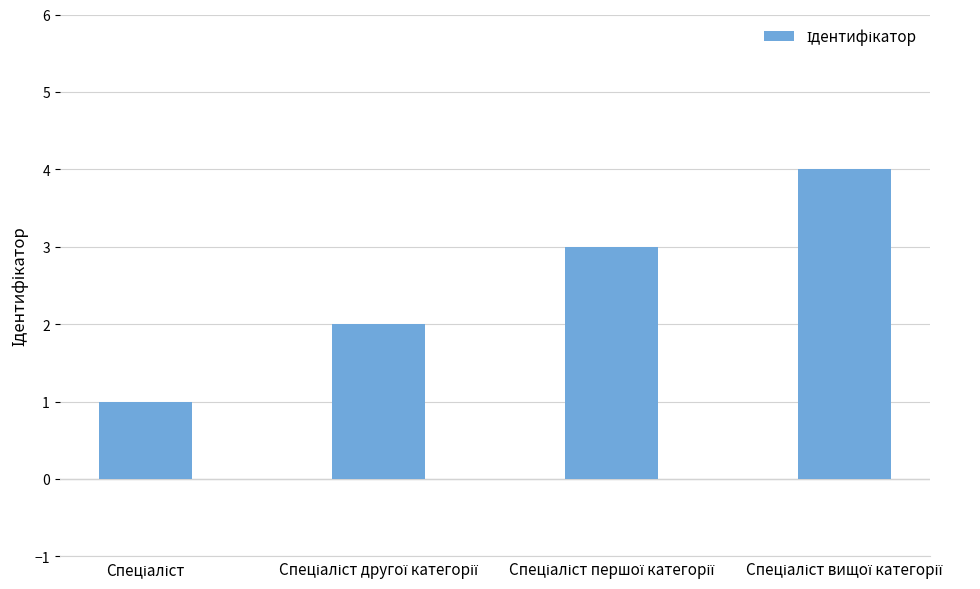

Reading left to right, extract all data points from this chart.

1	2	3	4